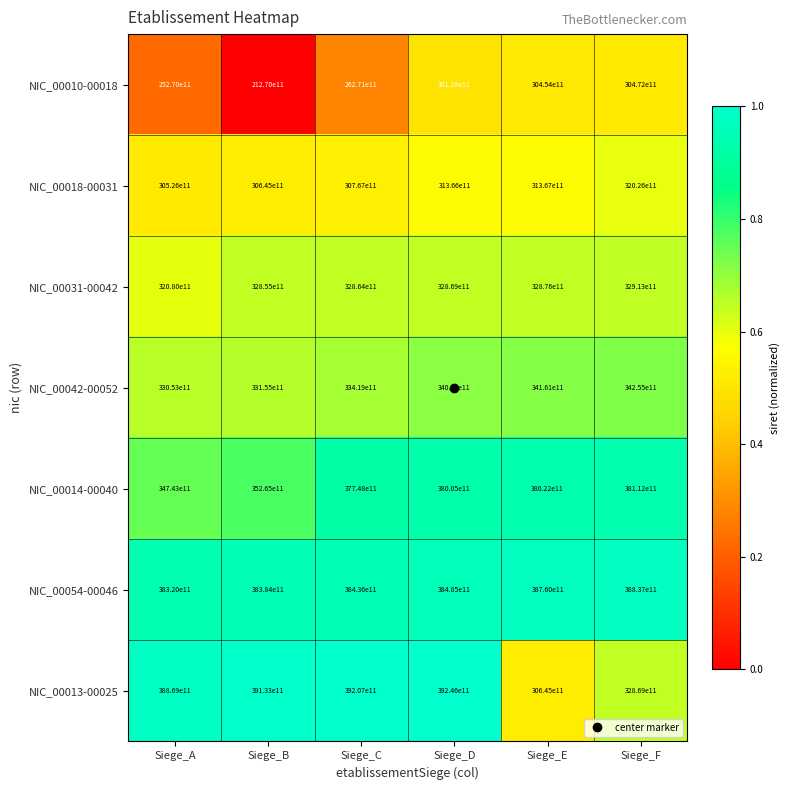

At Siege_F, list the series in order from smallest to largest.

NIC_00010-00018, NIC_00018-00031, NIC_00013-00025, NIC_00031-00042, NIC_00042-00052, NIC_00014-00040, NIC_00054-00046